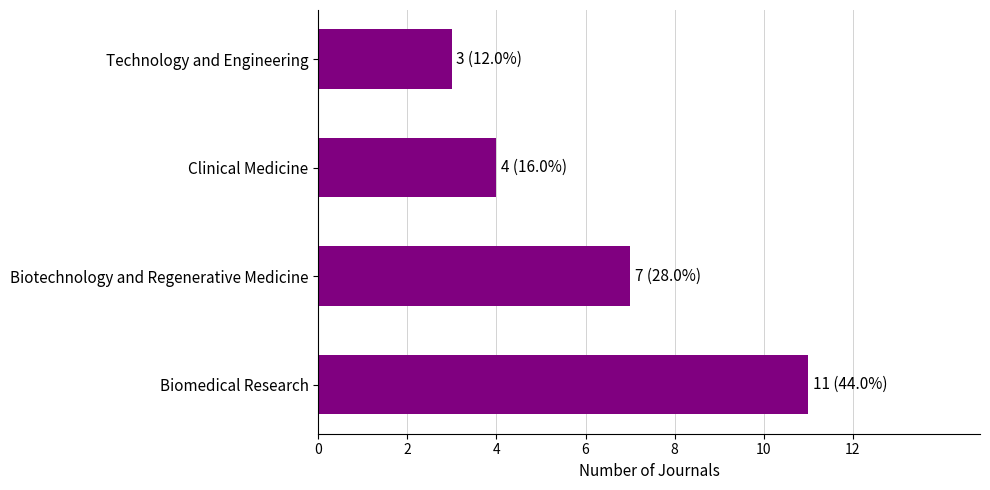

List the labels in order of value, smallest first.

Technology and Engineering, Clinical Medicine, Biotechnology and Regenerative Medicine, Biomedical Research